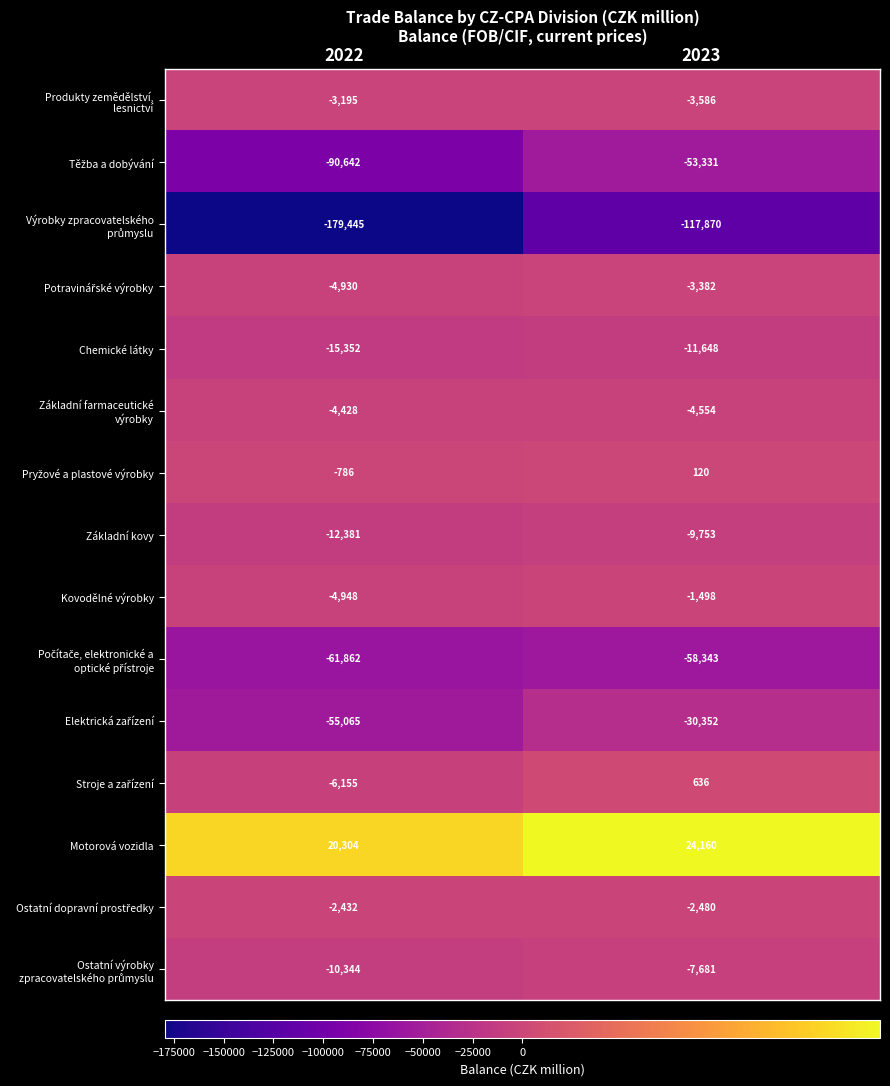

At which category is the sum across all series the highest?

2023